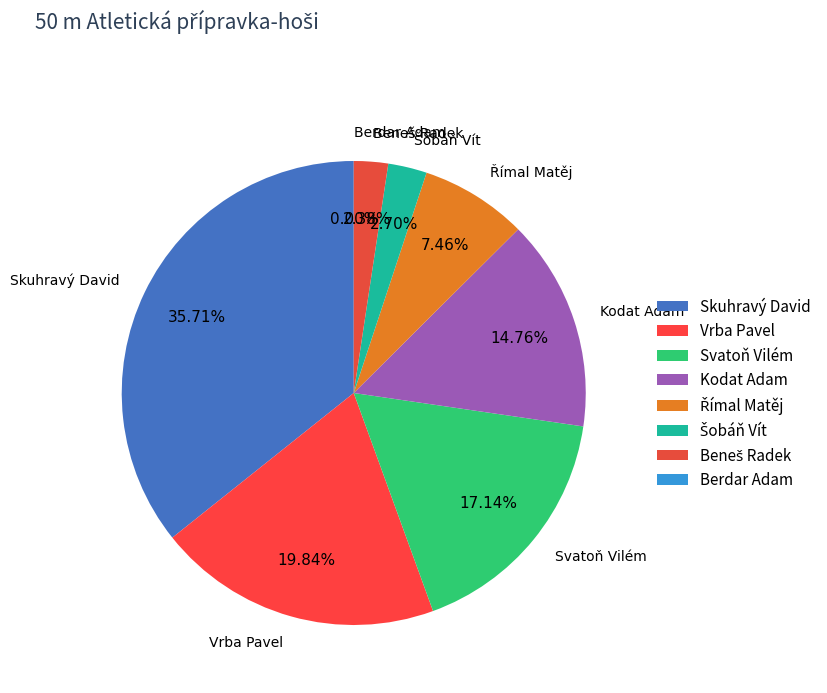

What is the largest slice in the pie chart?

Skuhravý David